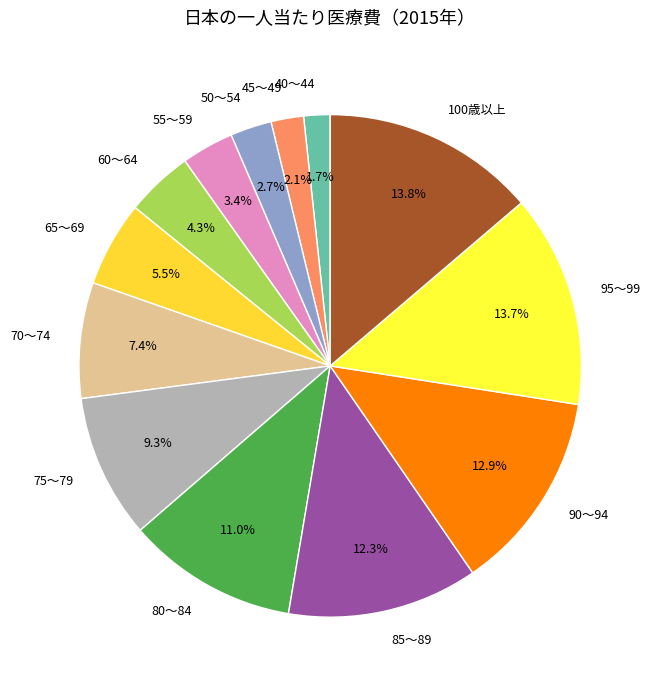

True or false: 85～89 accounts for 4% of the total.

False